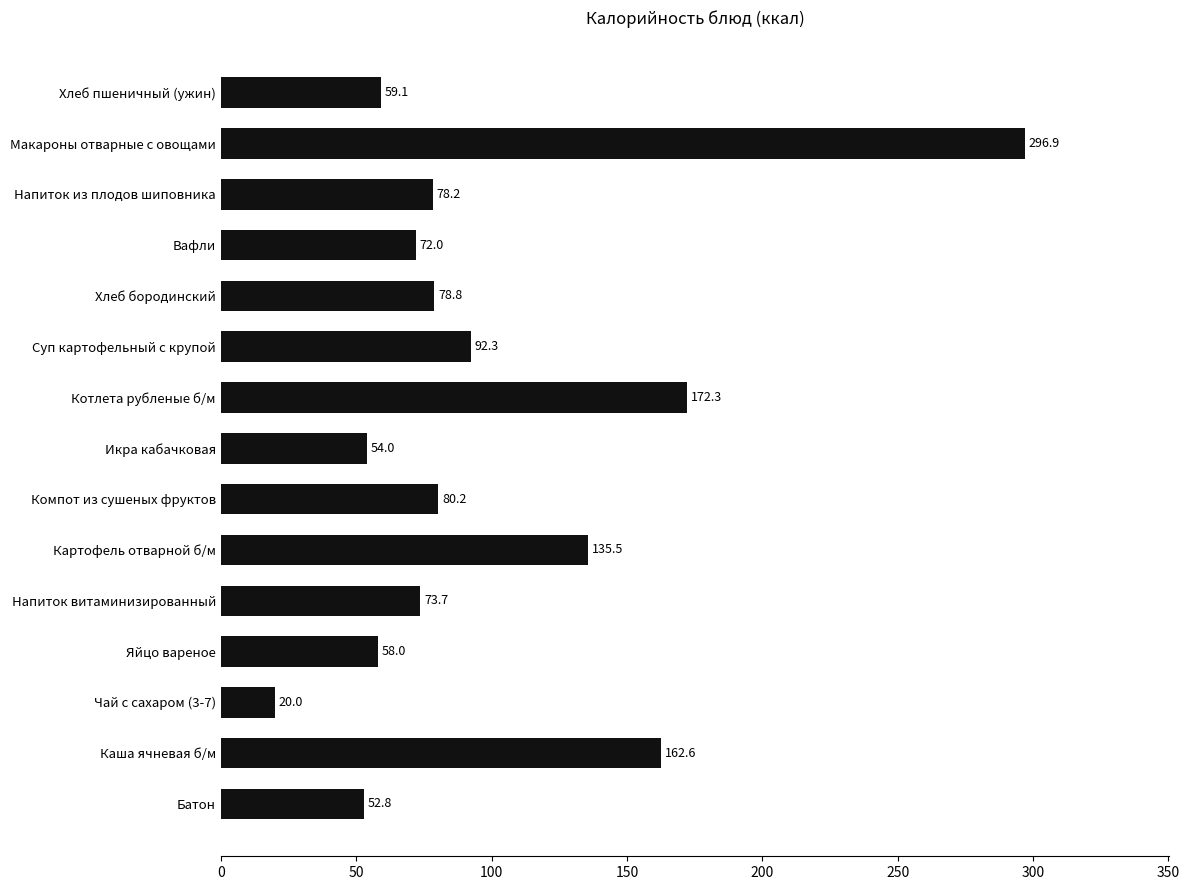

Reading bottom to top, list all the values displayed in this chart.

Батон=52.8	Каша ячневая б/м=162.6	Чай с сахаром (3-7)=20.0	Яйцо вареное=58.0	Напиток витаминизированный=73.7	Картофель отварной б/м=135.5	Компот из сушеных фруктов=80.2	Икра кабачковая=54.0	Котлета рубленые б/м=172.3	Суп картофельный с крупой=92.3	Хлеб бородинский=78.8	Вафли=72.0	Напиток из плодов шиповника=78.2	Макароны отварные с овощами=296.9	Хлеб пшеничный (ужин)=59.1